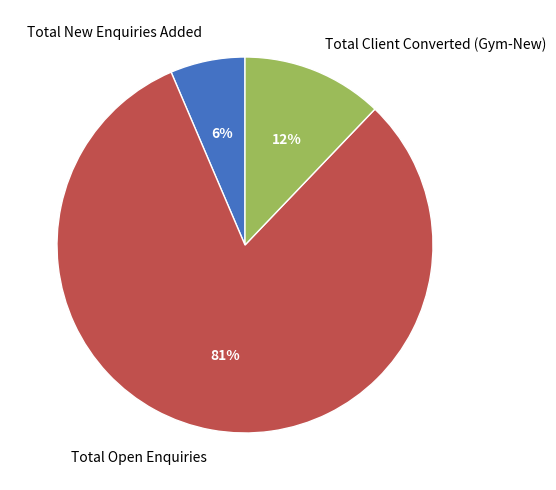

Combined, do Total Open Enquiries and Total New Enquiries Added account for over 50%?

Yes